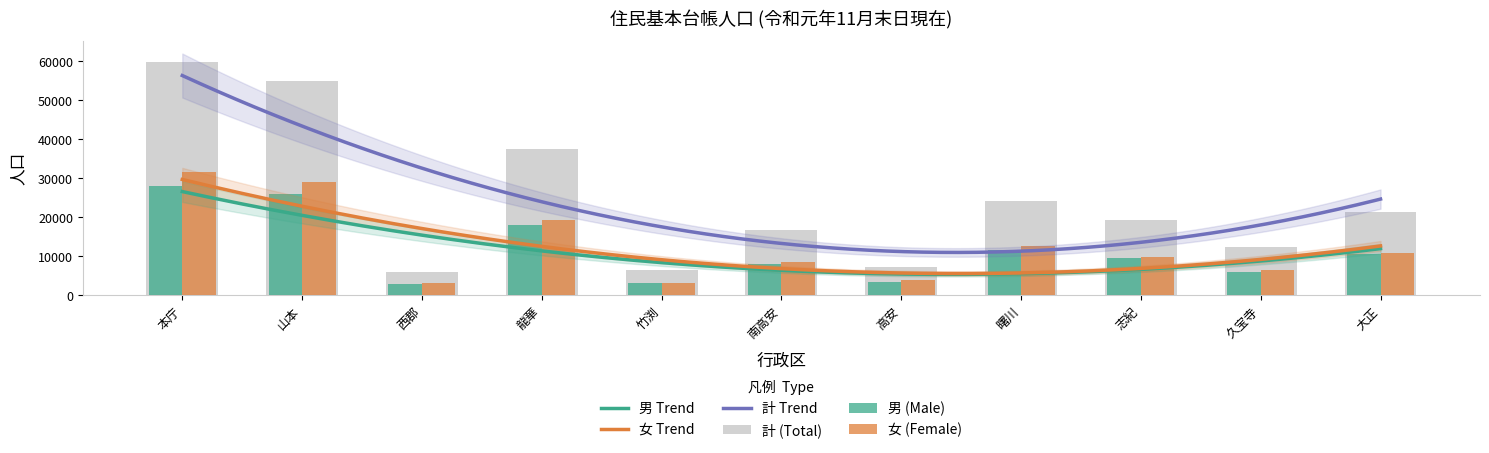

The value of 女 at 志紀 is 3549. True or false?

False